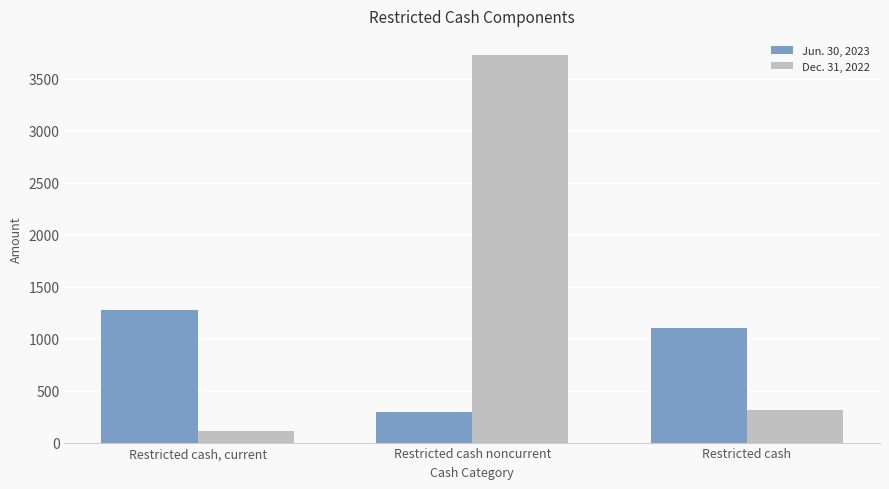

What is the total value across all series at Restricted cash, current?

1391